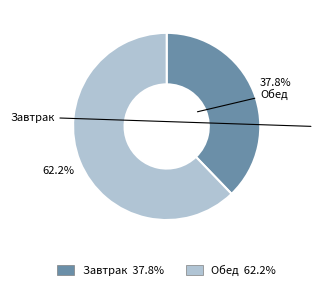

How many slices are in this pie chart?

2